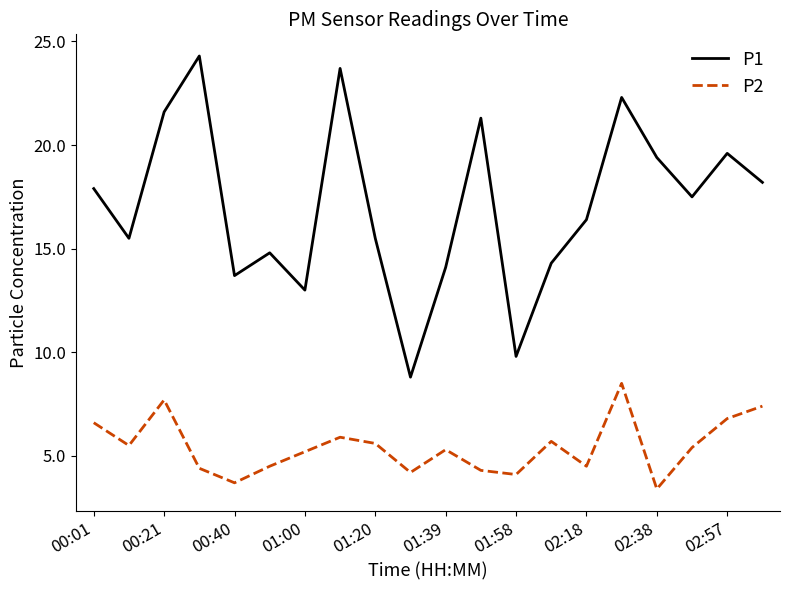

What is the difference between the maximum and minimum values in the P1 series?

15.5